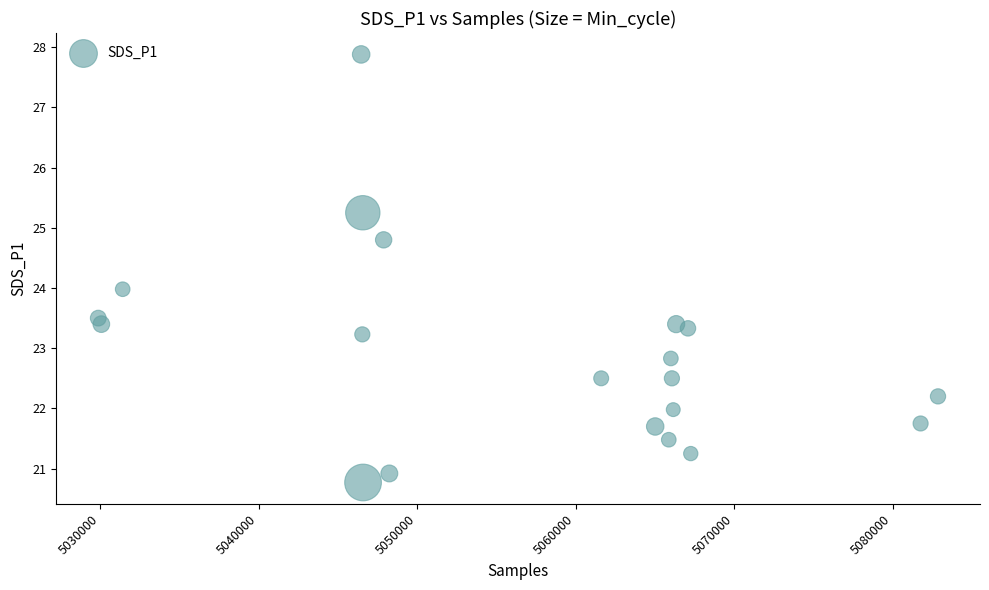

What is the range of X values (max minus min)?

52955.0